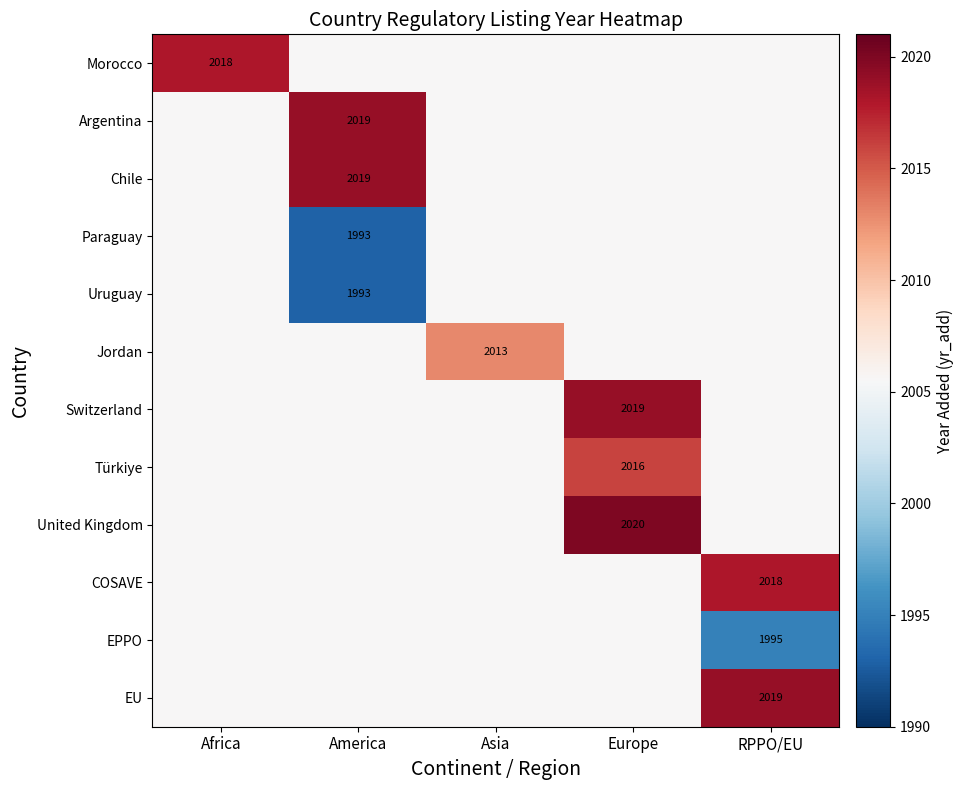

Is the value of COSAVE at RPPO/EU greater than the value of Switzerland at Europe?

No